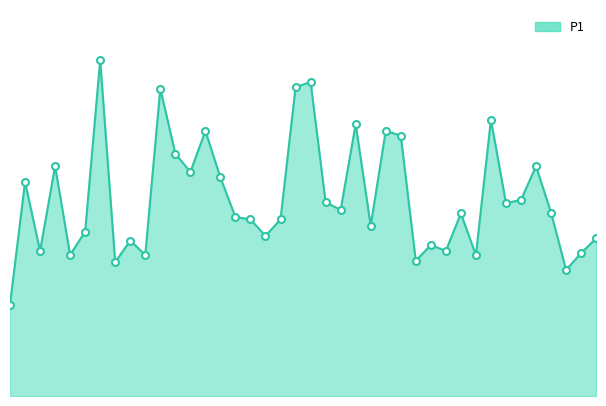

Does the chart have visible grid lines?

No